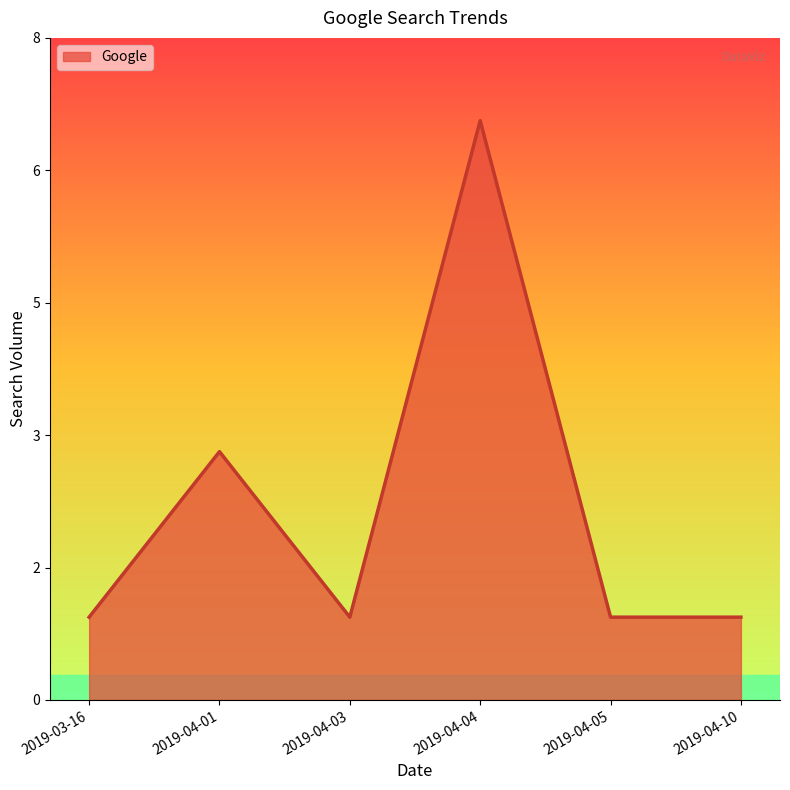

Does the chart display data point markers on the line(s)?

No